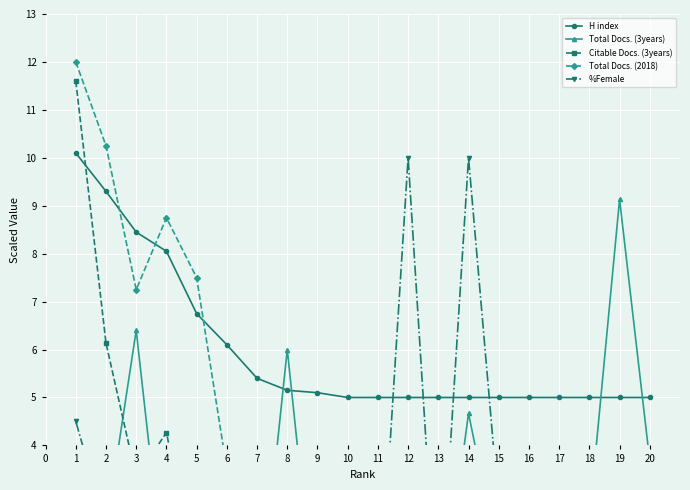

The H index series shows 5.1 at 9. True or false?

True